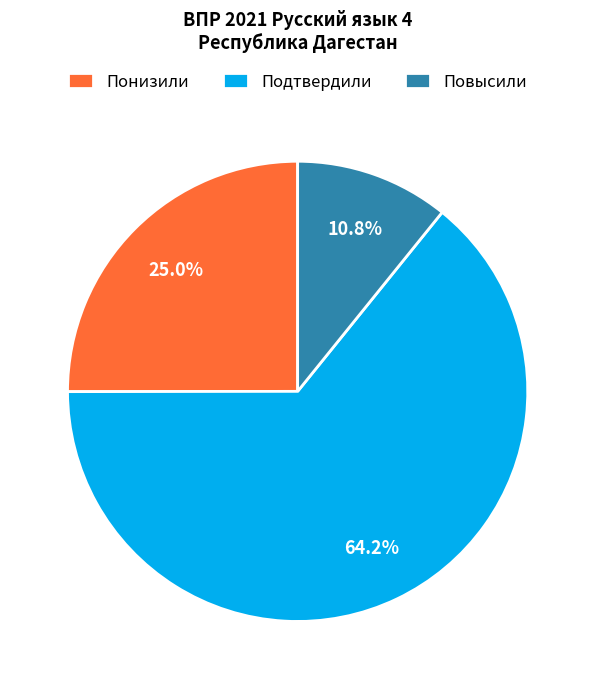

To the nearest percent, what is the combined percentage of Подтвердили and Понизили?

89%